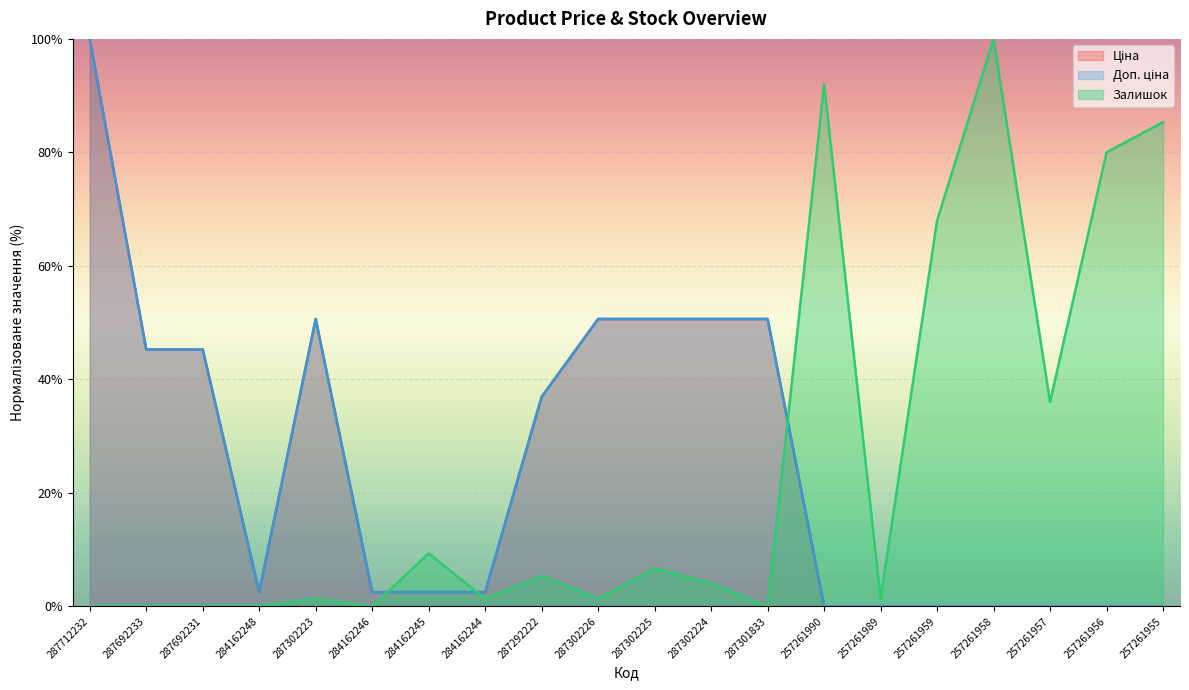

What is the label of the 11th point from the right?

287302226